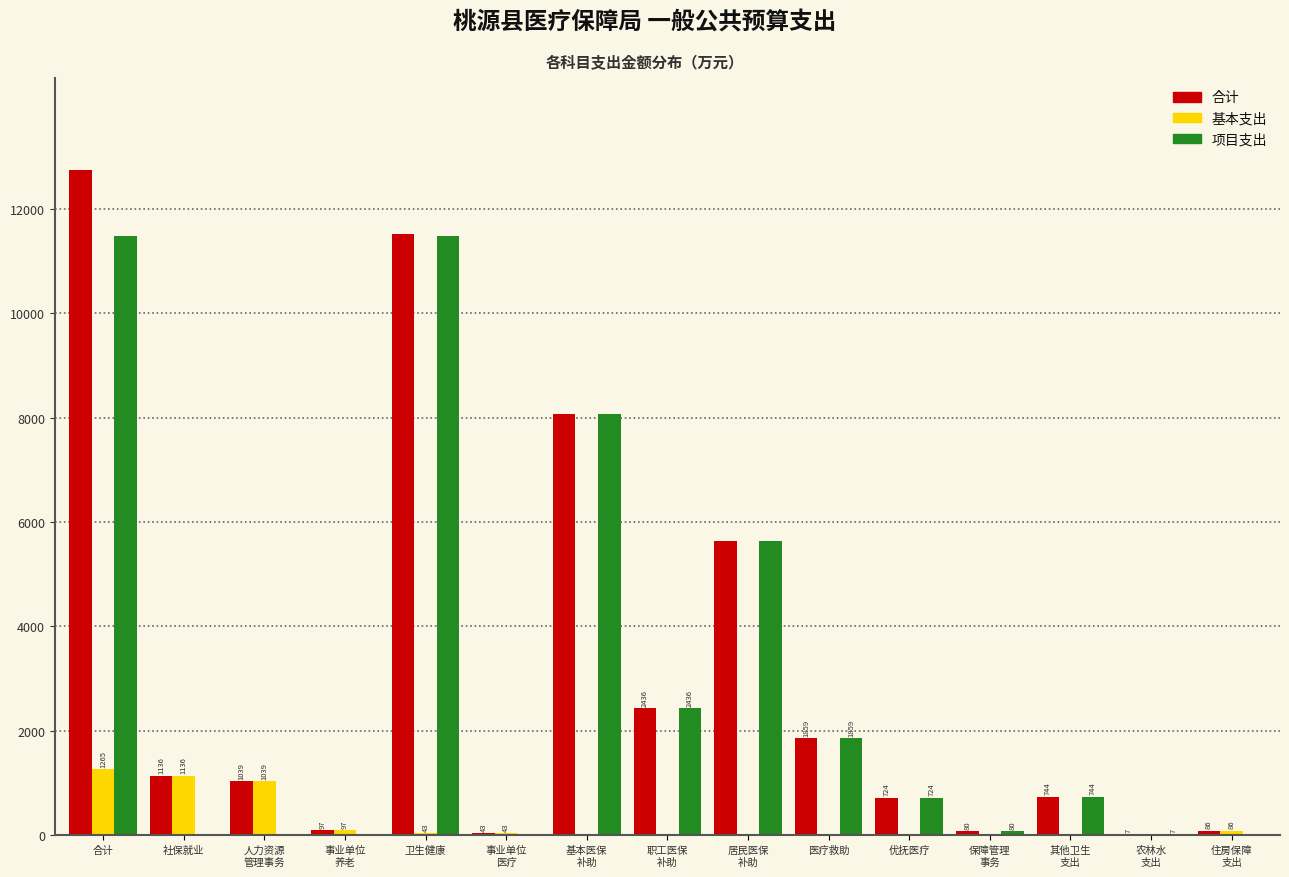

True or false: 项目支出 has a value of 15904.6 at 合计.

False